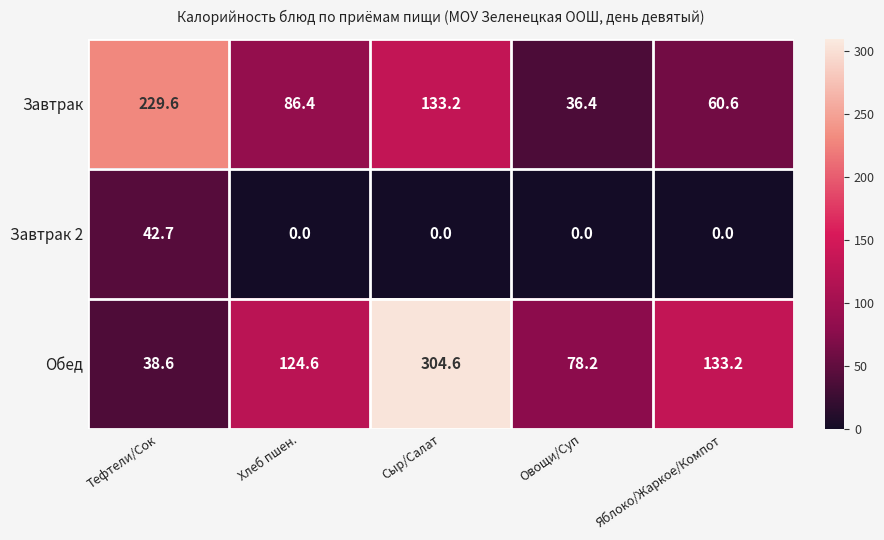

Read the Обед value at Овощи/Суп.

78.2